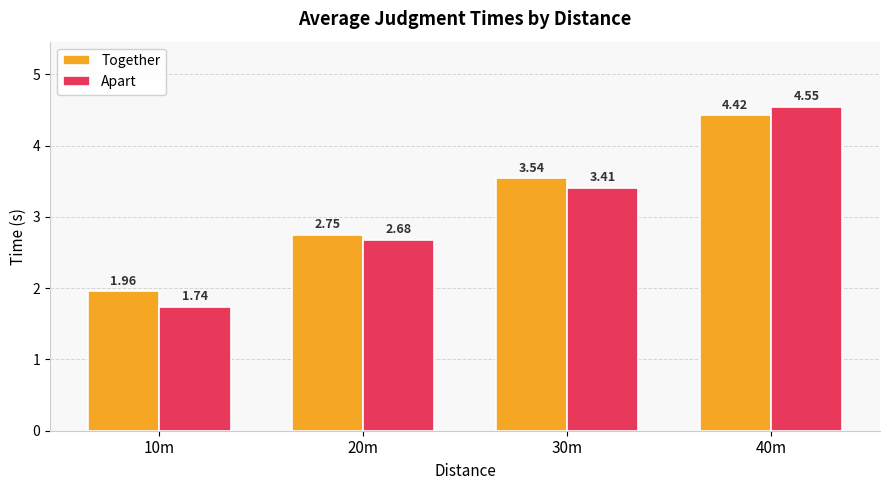

What is the difference between the Together values at 10m and 20m?

0.8